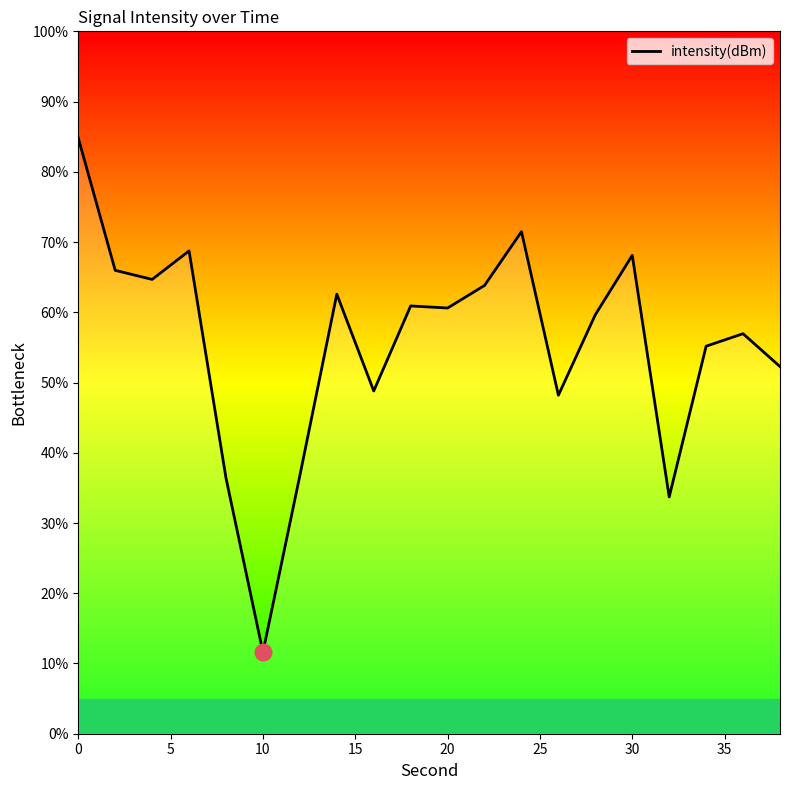

What is the difference between the maximum and minimum values?

73.2